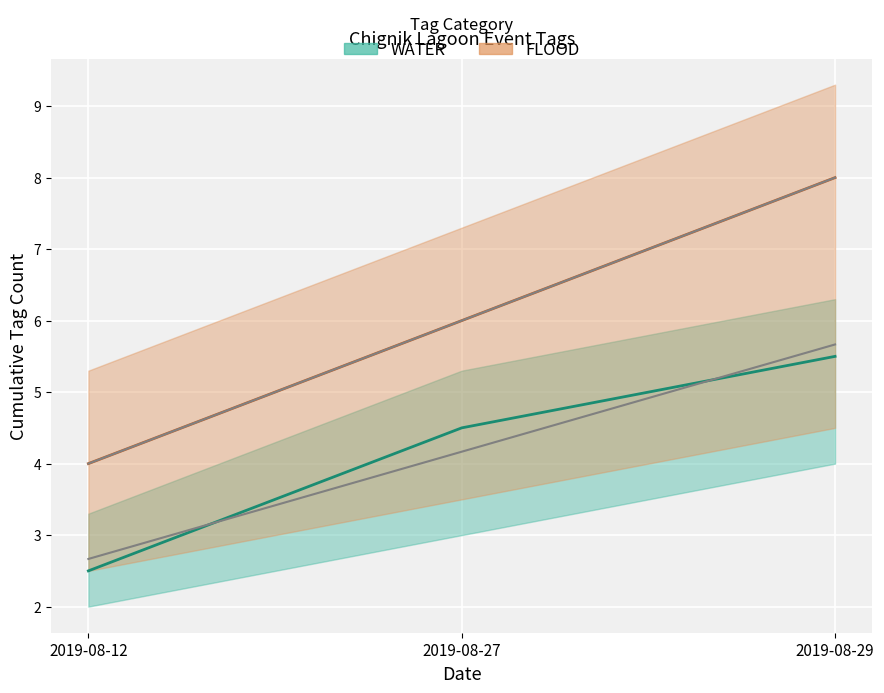

How many data points in FLOOD are above 6?

1